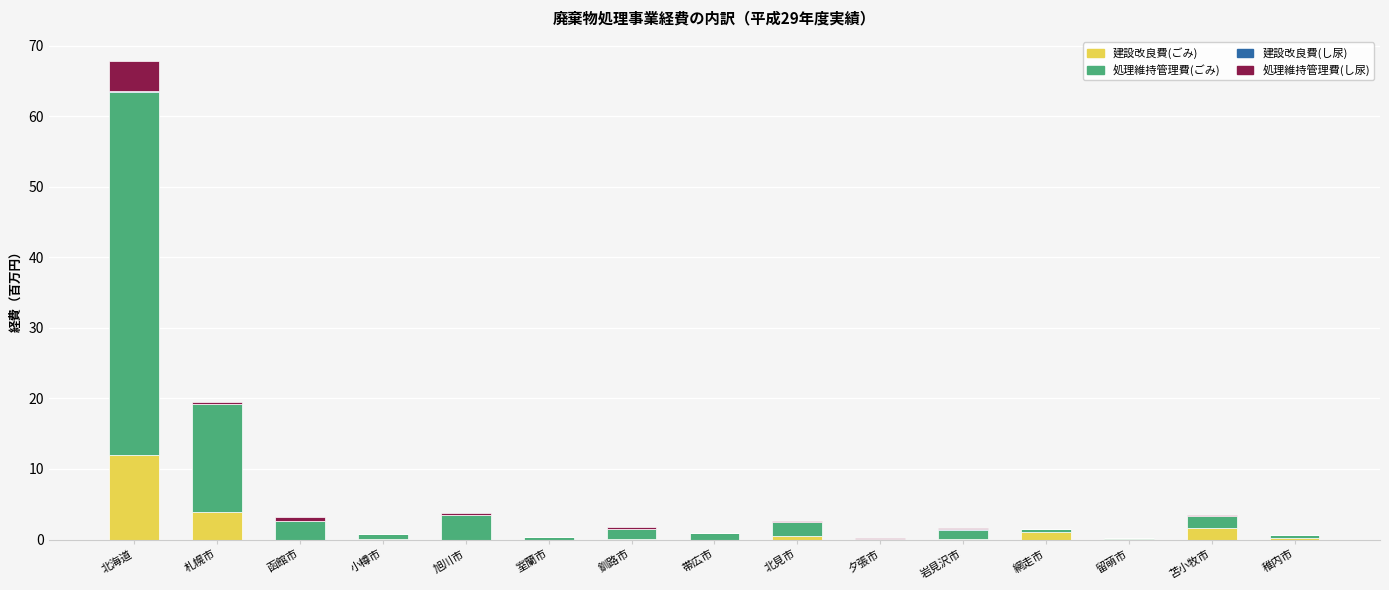

At which category is the sum across all series the highest?

北海道